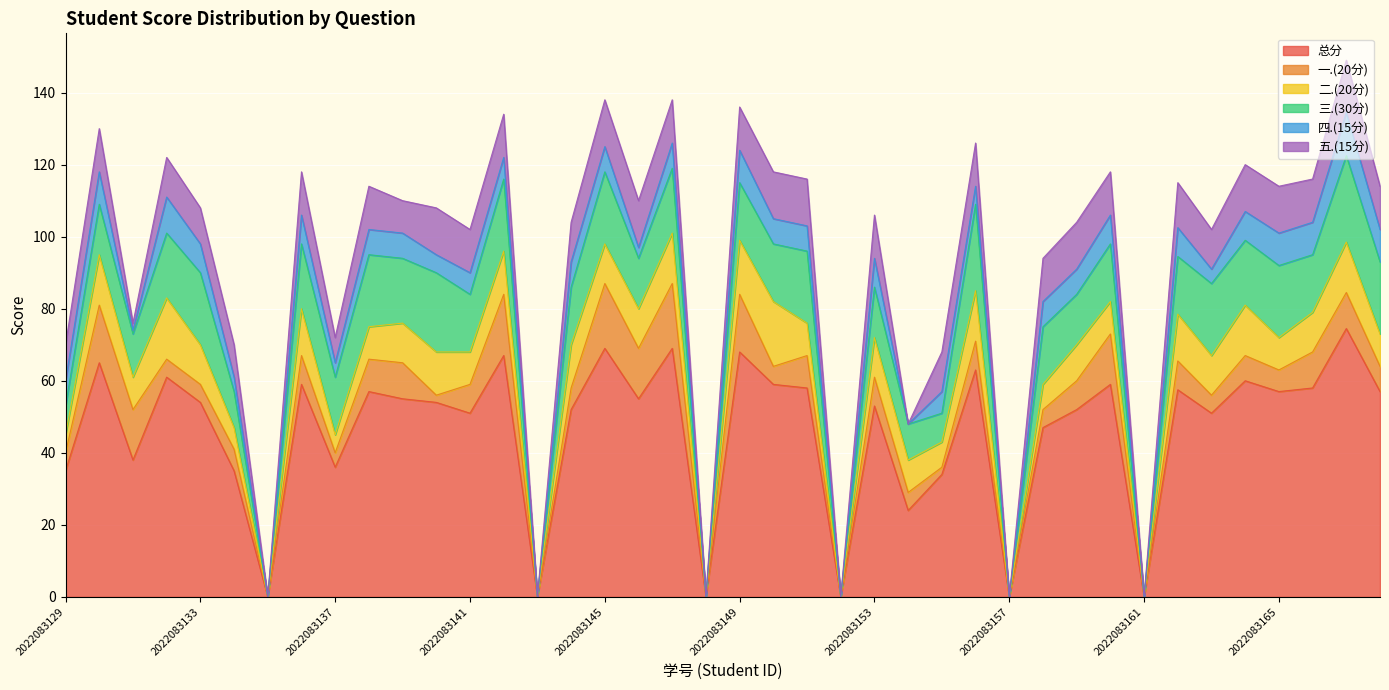

The value of 五.(15分) at 2022083160 is 12.0. True or false?

True